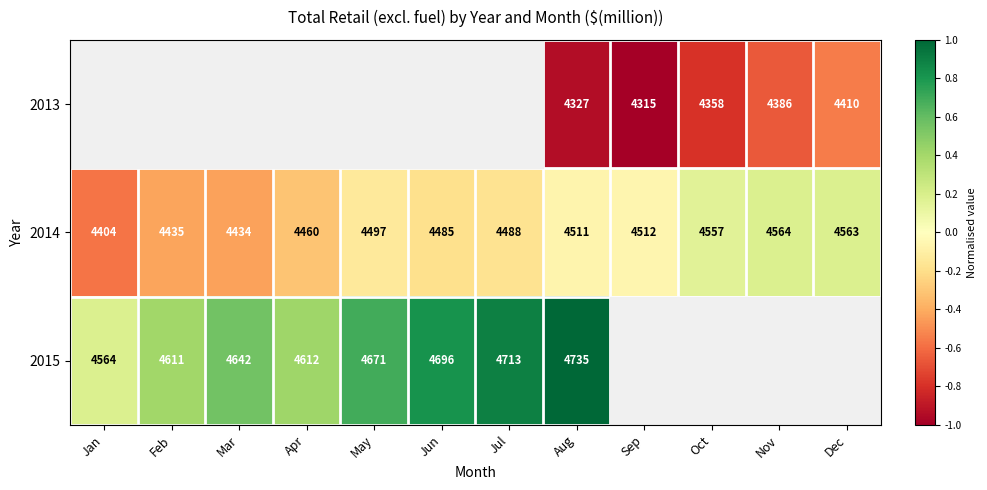

At which label does 2014 reach its minimum?

Jan